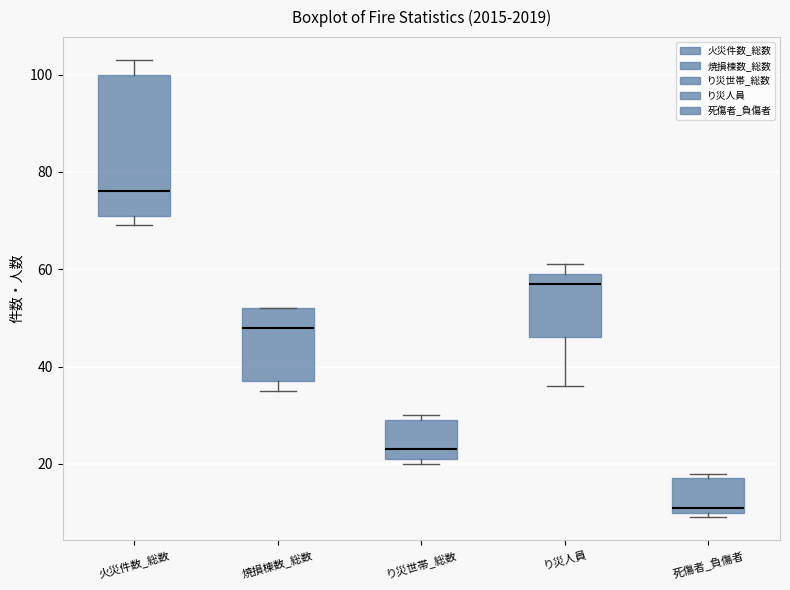

Reading left to right, transcribe this box plot: for each box, give where its median line is, the range the box spans, and where its two whiskers end, as read against the y-axis. The values are not printed on the chart, so give them approximately, as read against the axis.

火災件数_総数: median 76, box 72 to 100, whiskers 70 to 104
焼損棟数_総数: median 48, box 38 to 52, whiskers 36 to 52
り災世帯_総数: median 24, box 22 to 30, whiskers 20 to 30 (just above the box's upper edge)
り災人員: median 58, box 46 to 60, whiskers 36 to 62
死傷者_負傷者: median 12, box 10 to 18, whiskers 10 (just below the box's lower edge) to 18 (just above the box's upper edge)